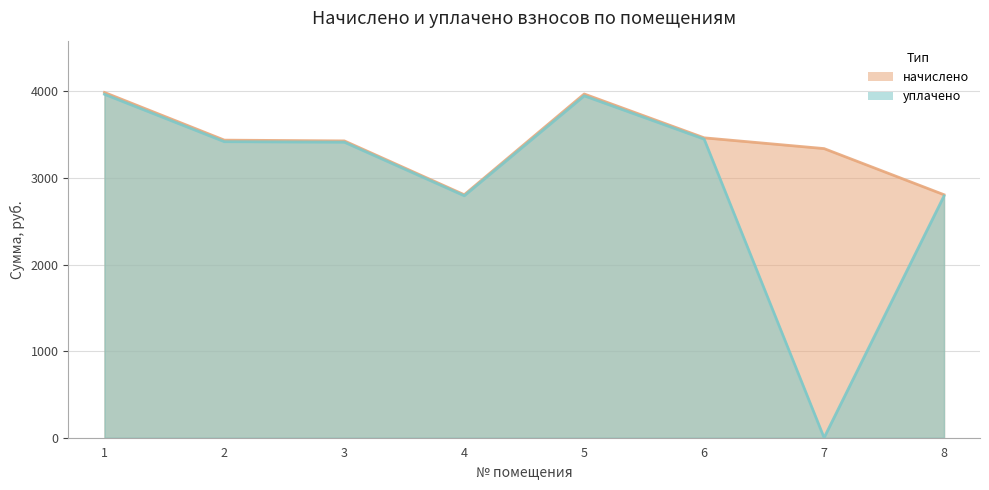

Reading left to right, extract all data points from this chart.

начислено: 1=3988.4	2=3437.7	3=3428.8	4=2807.0	5=3970.7	6=3464.4	7=3340.0	8=2807.0
уплачено: 1=3967.5	2=3419.7	3=3414.2	4=2795.0	5=3949.9	6=3449.6	7=0.0	8=2792.3